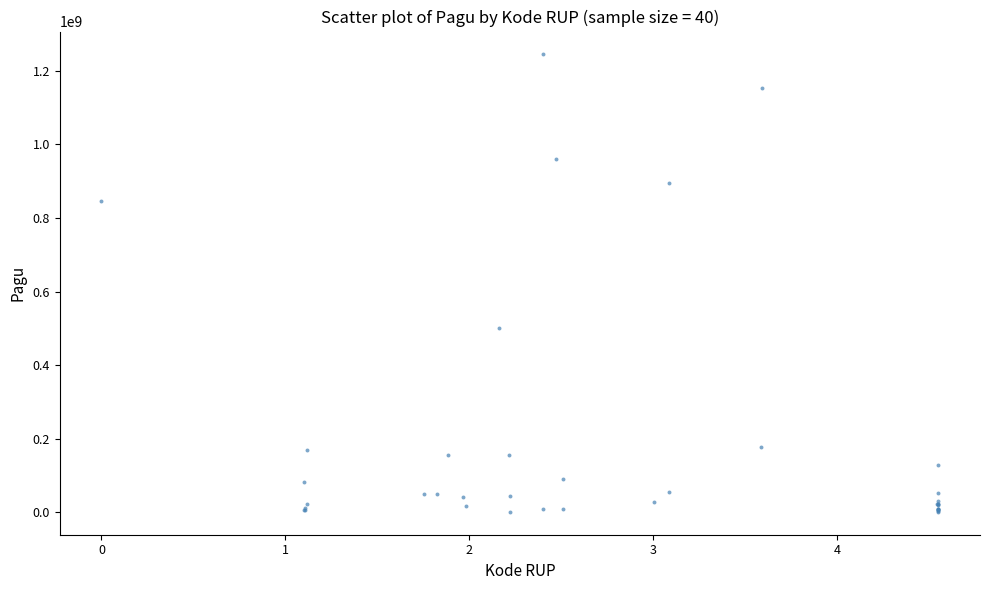

What Y value in the scatter plot is closest to 622840000?

499932000